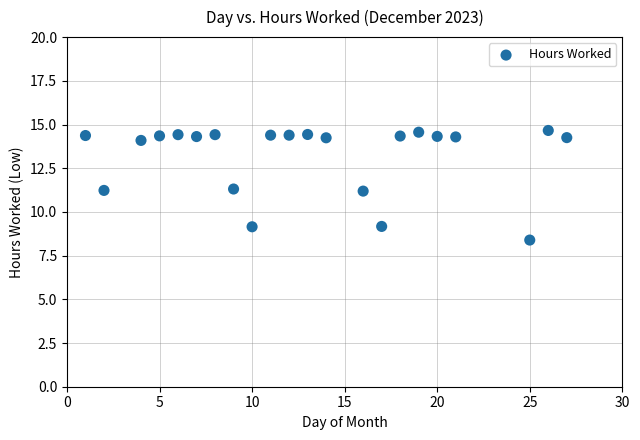

What is the range of Y values (max minus min)?

6.3